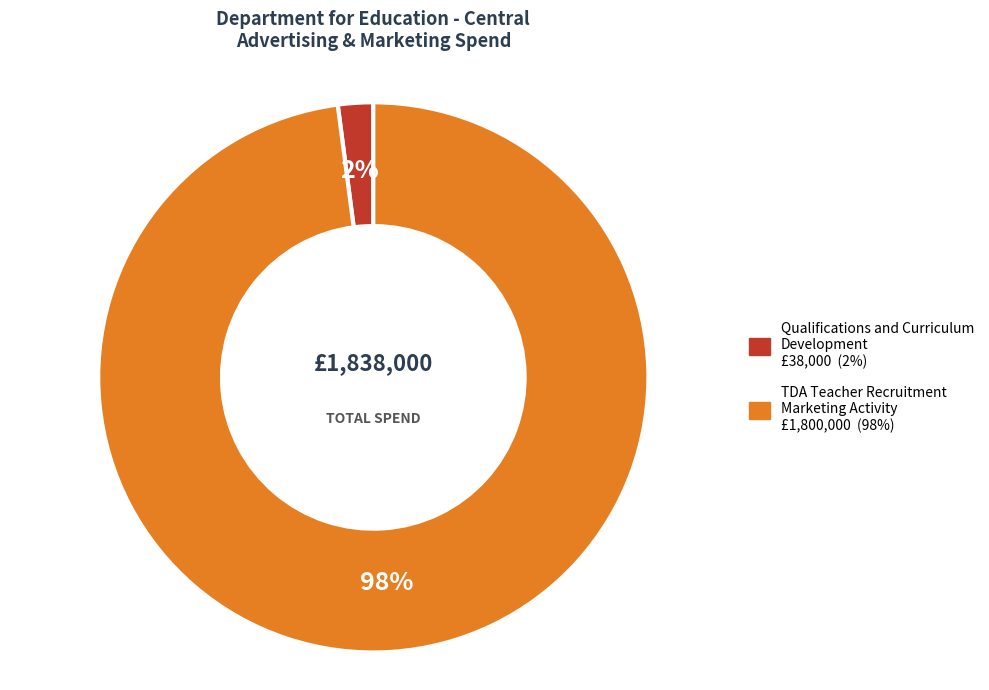

Does any single category account for the majority?

Yes